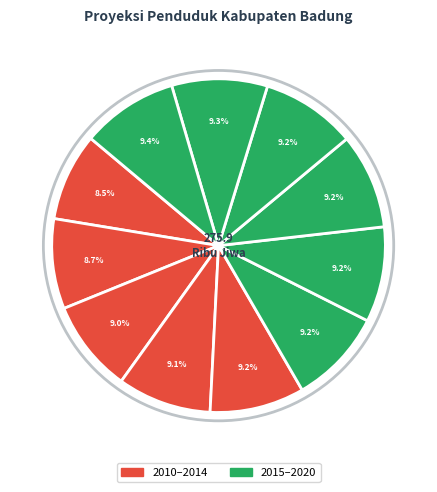

Which category has the smallest portion of the pie?

2010